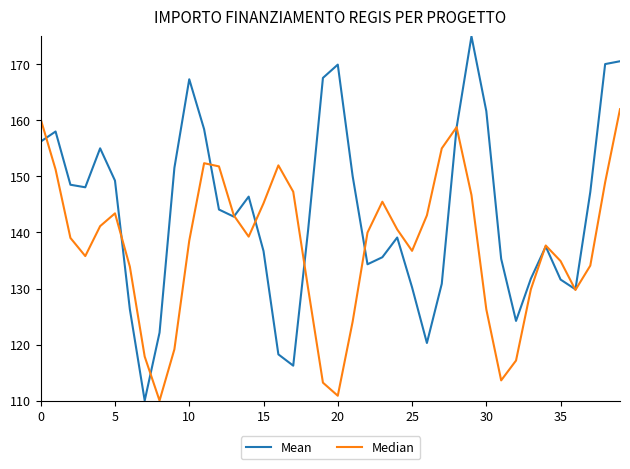

What is the greatest value displayed?

175.0